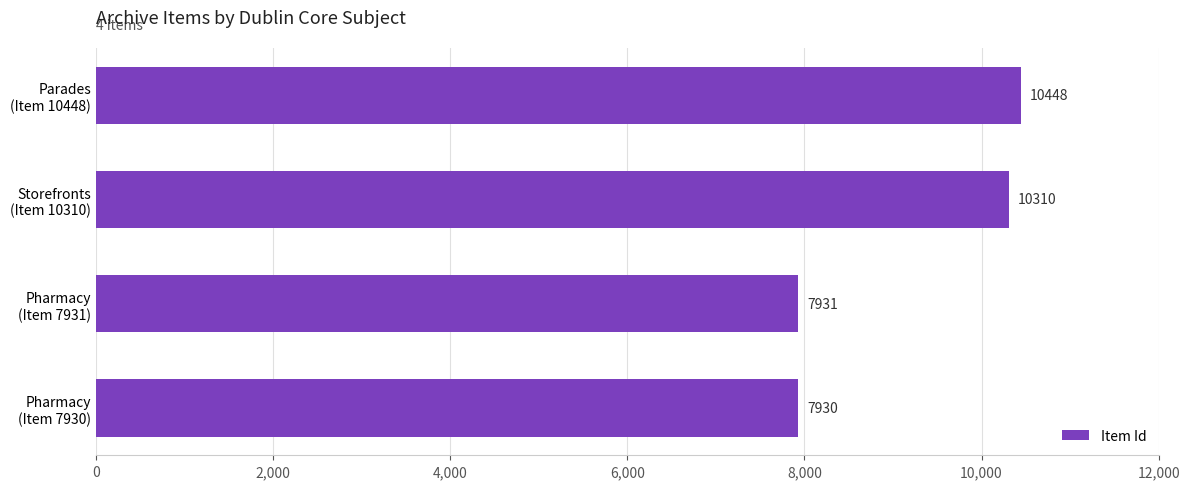

How many data points are less than 10310?

2